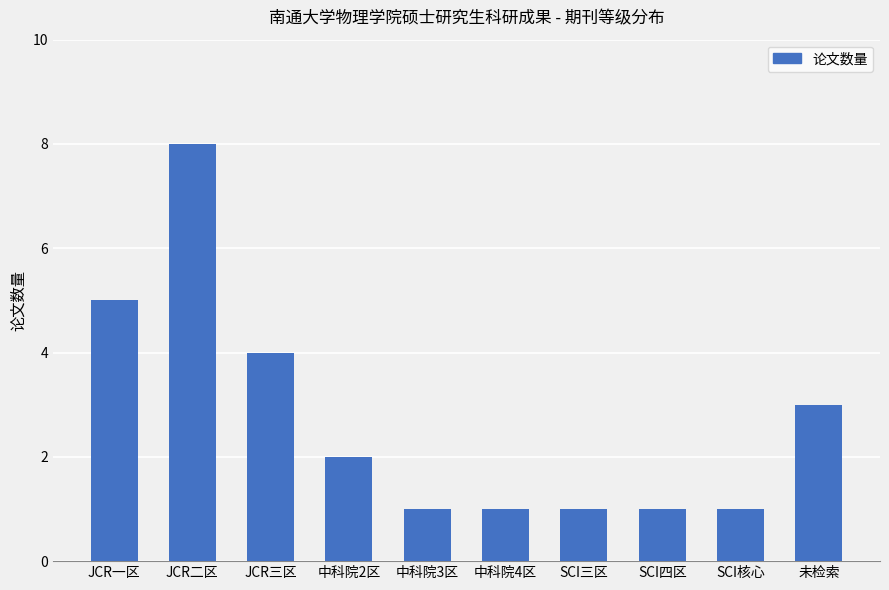

What is the maximum value shown in the chart?

8